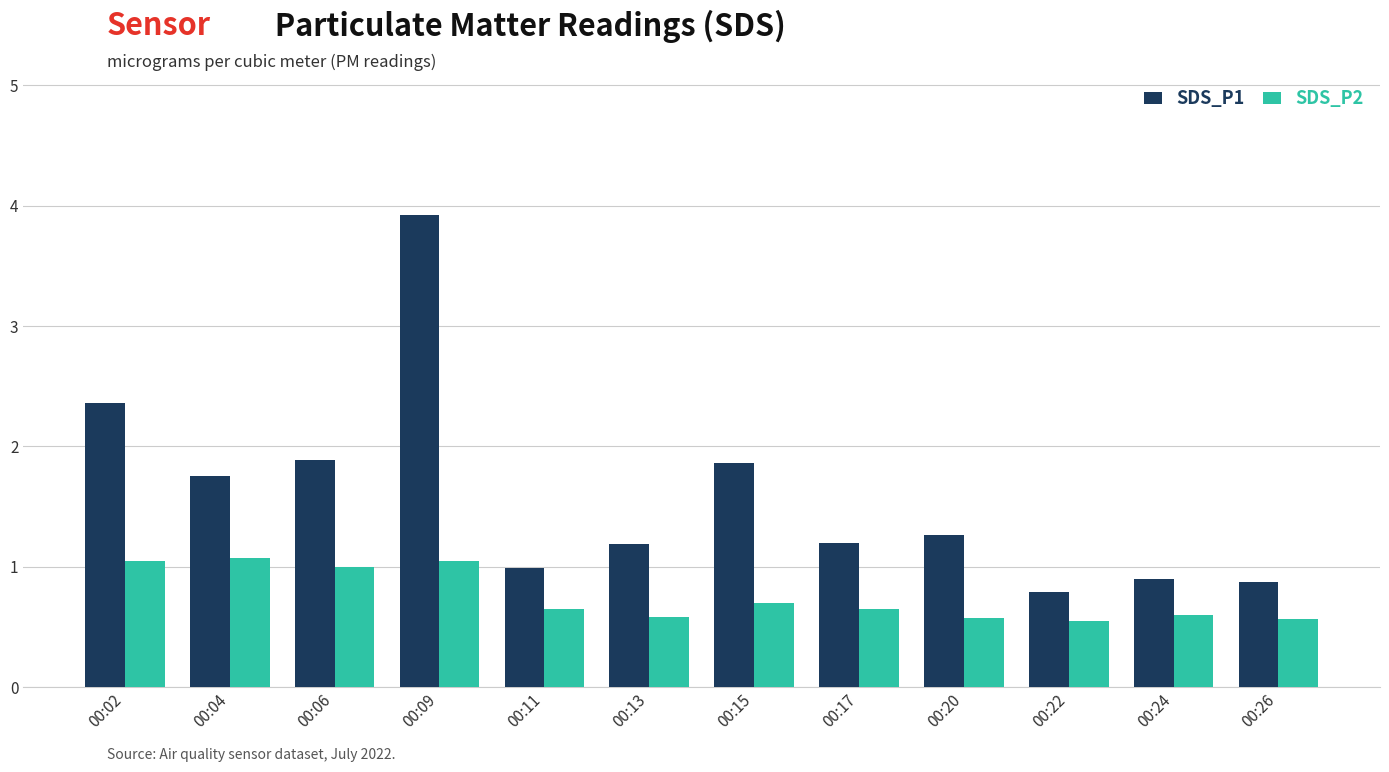

Reading left to right, extract all data points from this chart.

SDS_P1: 00:02=4.7	00:04=3.5	00:06=3.8	00:09=7.8	00:11=2.0	00:13=2.4	00:15=3.7	00:17=2.4	00:20=2.5	00:22=1.6	00:24=1.8	00:26=1.8
SDS_P2: 00:02=2.1	00:04=2.1	00:06=2.0	00:09=2.1	00:11=1.3	00:13=1.2	00:15=1.4	00:17=1.3	00:20=1.1	00:22=1.1	00:24=1.2	00:26=1.1